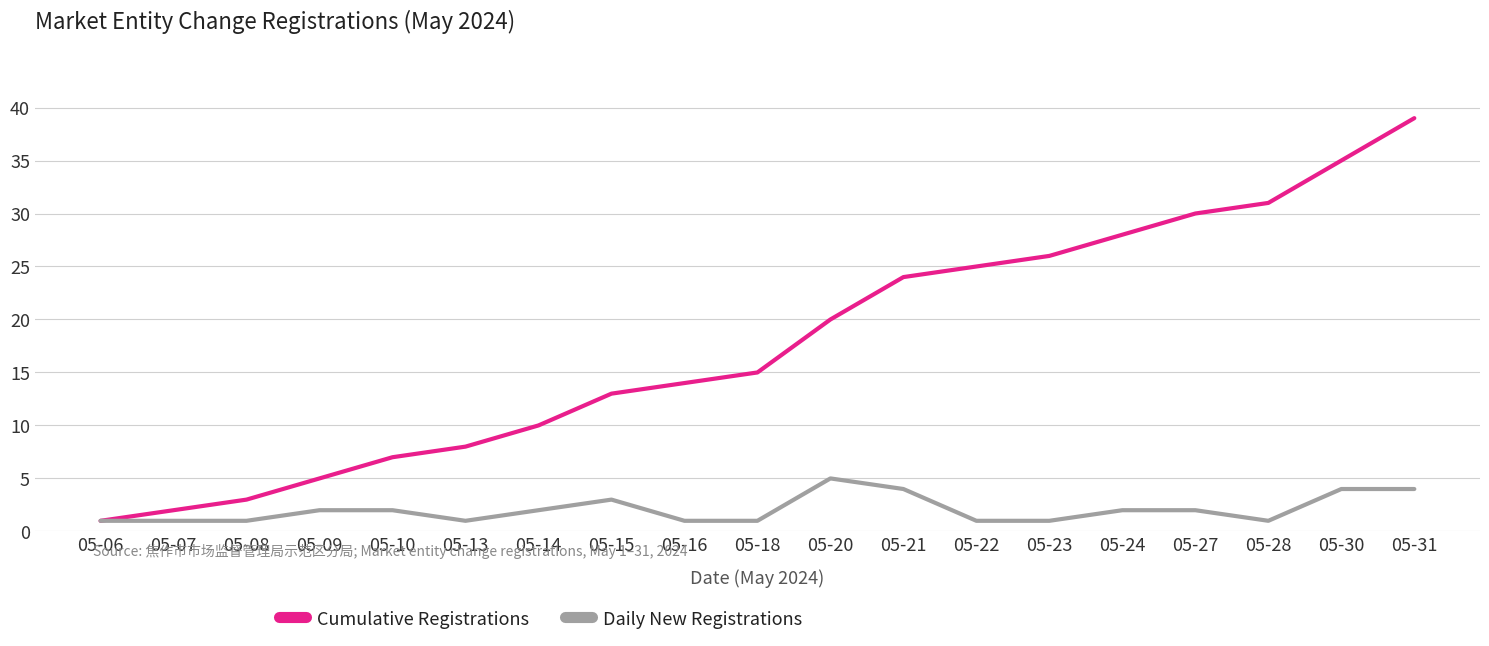

What is the difference between the maximum and minimum values in the Daily New Registrations series?

4